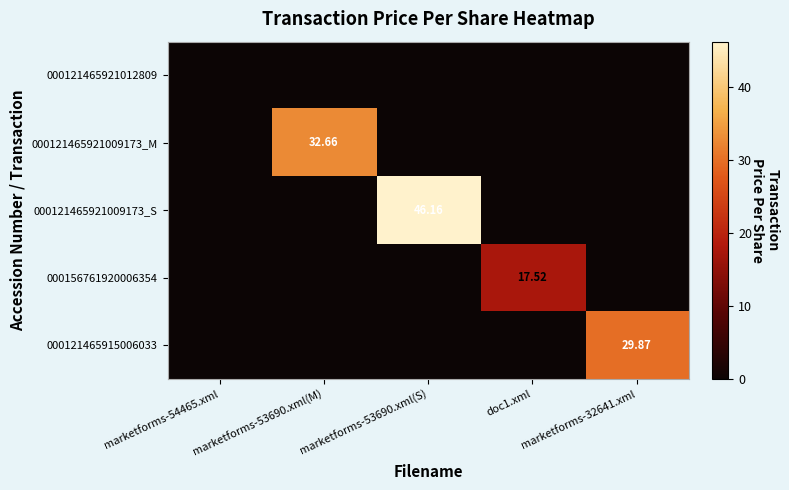

Is the value of 000121465915006033 at marketforms-32641.xml greater than the value of 000121465921009173_M at marketforms-53690.xml(S)?

Yes